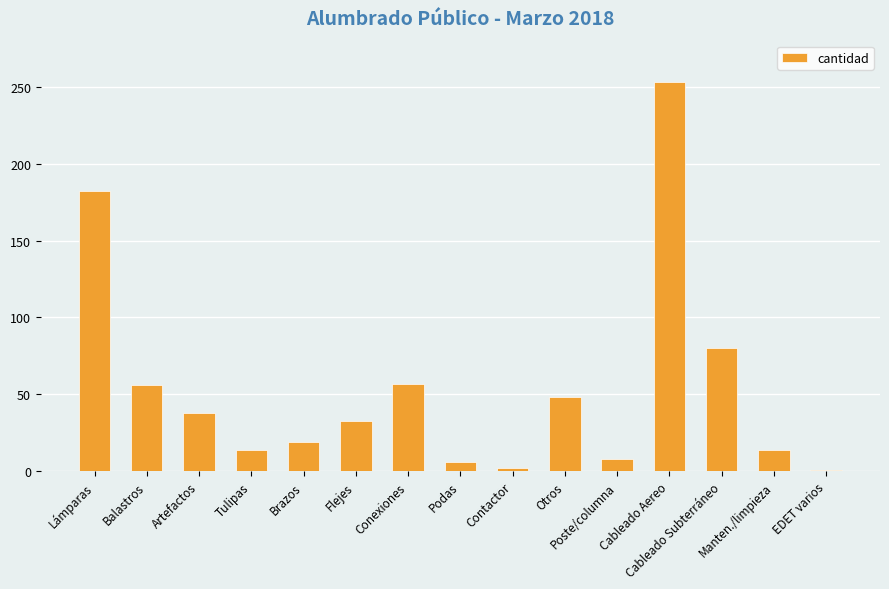

What is the label of the 2nd bar from the left?

Balastros